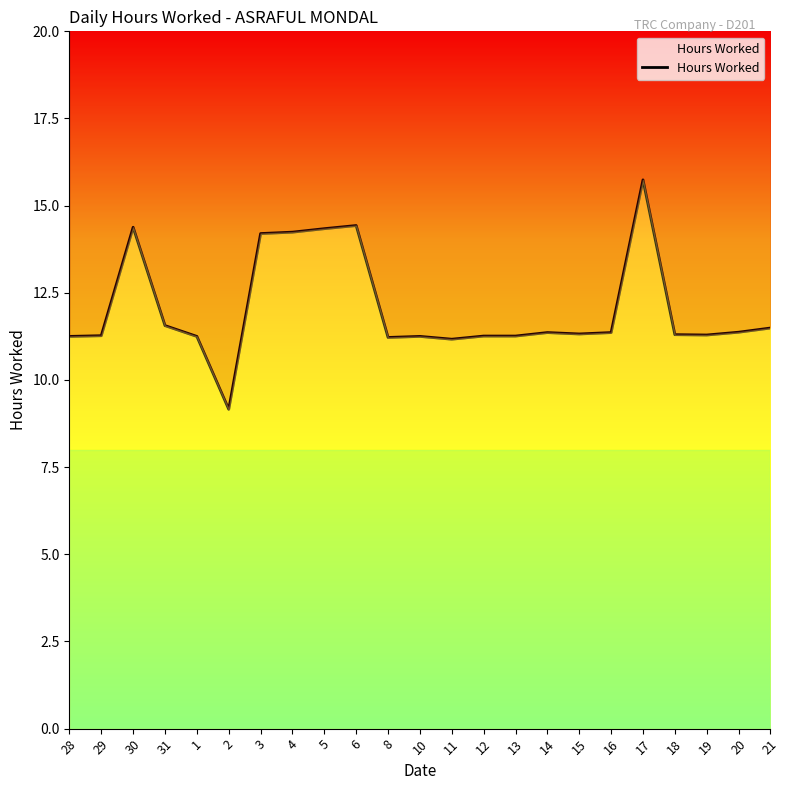

What is the difference between the maximum and minimum values?

6.6